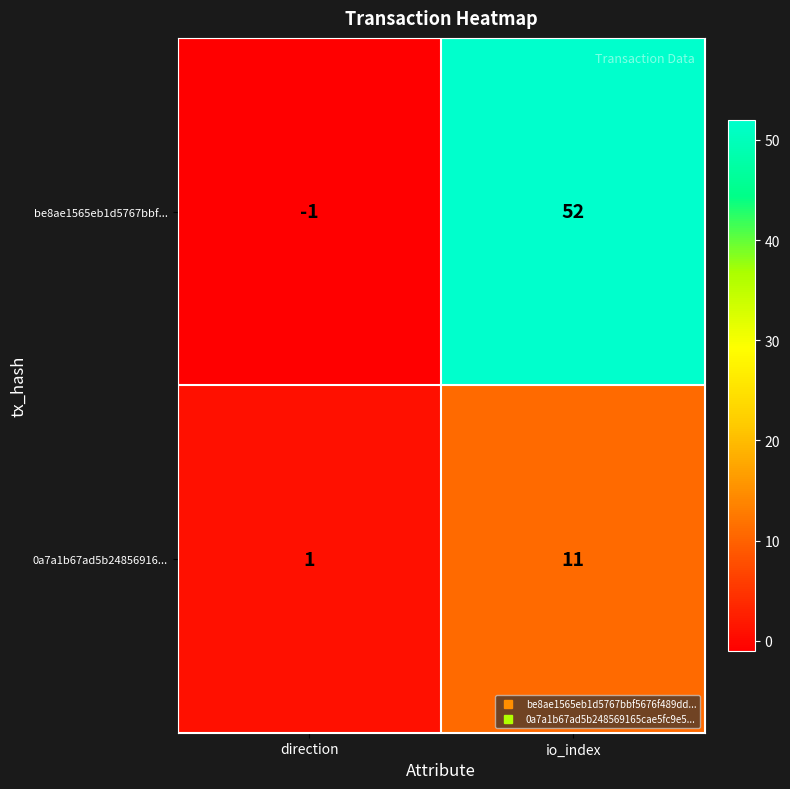

What is the maximum value shown in the chart?

52